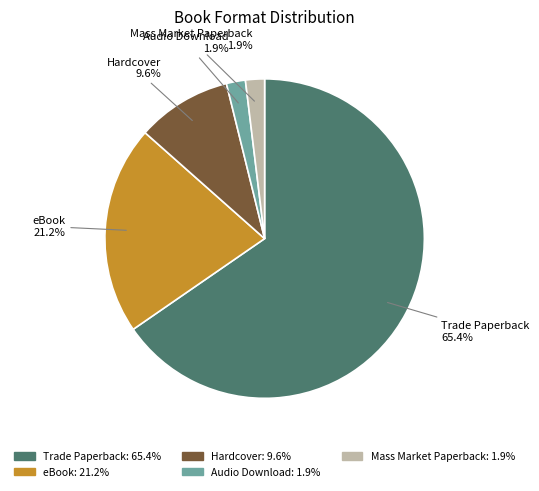

How many slices are in this pie chart?

5